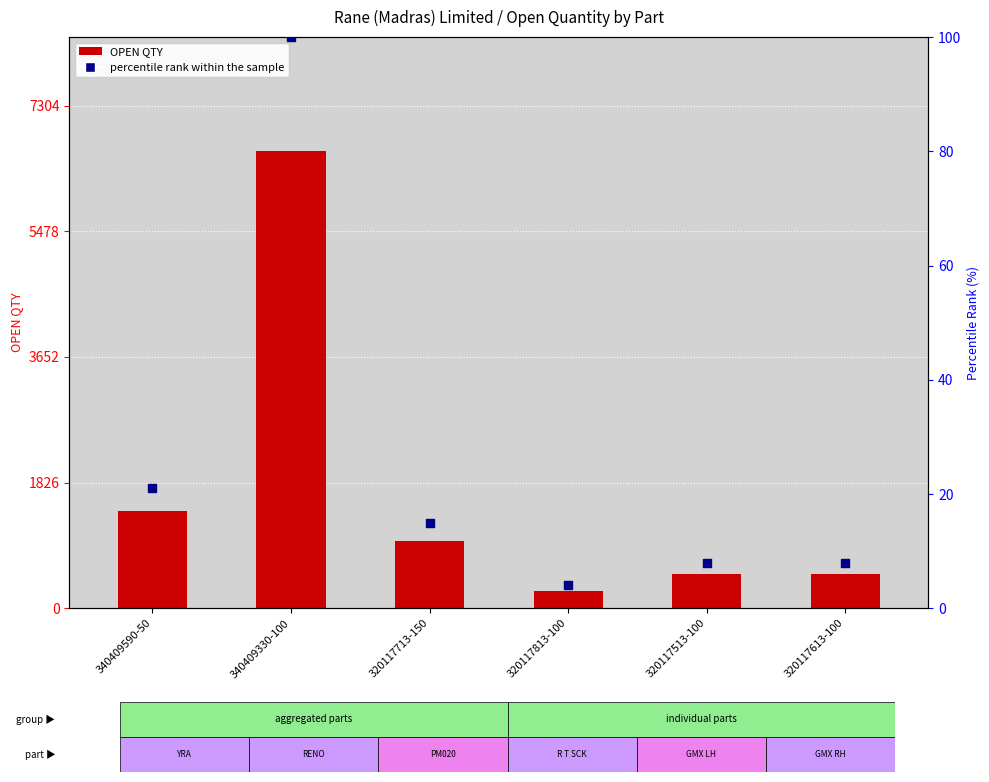

What are all the series names shown in the legend?

OPEN QTY, percentile rank within the sample